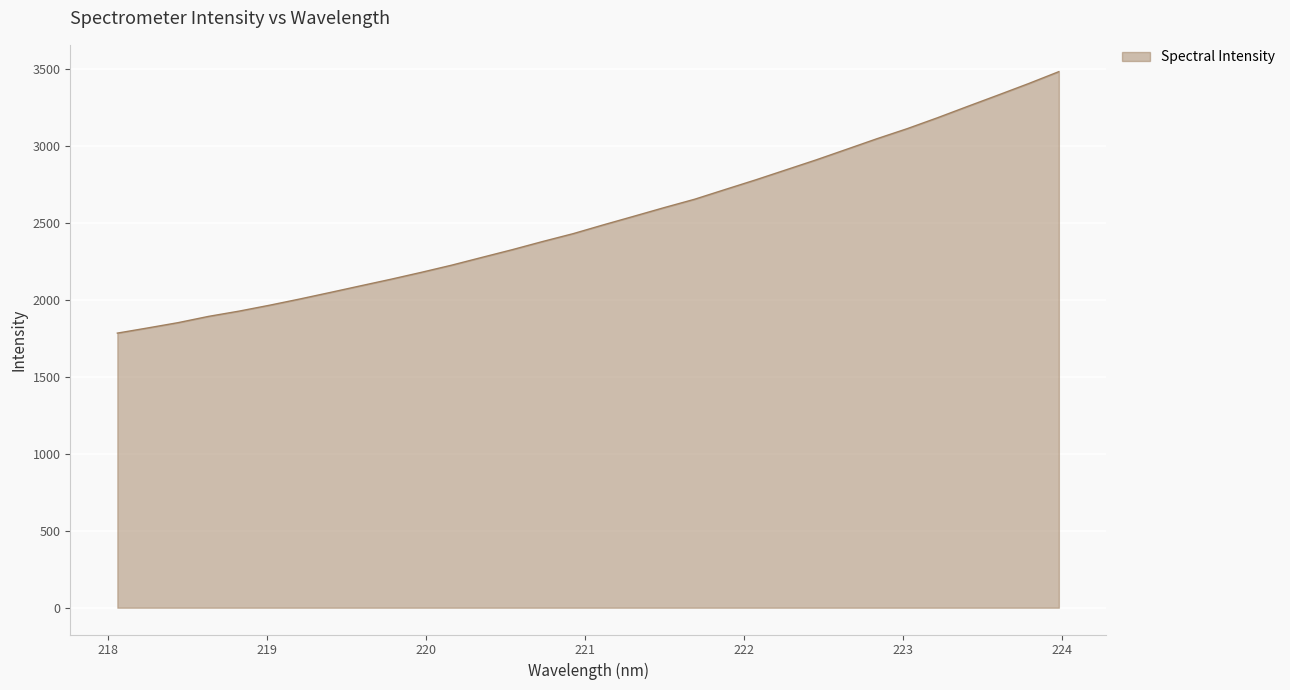

What is the greatest value displayed?

3480.8